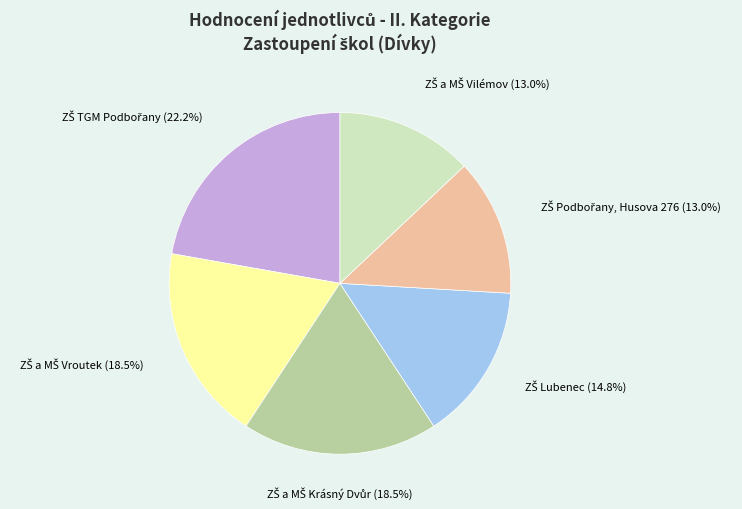

Is there any slice that represents more than half of the pie?

No